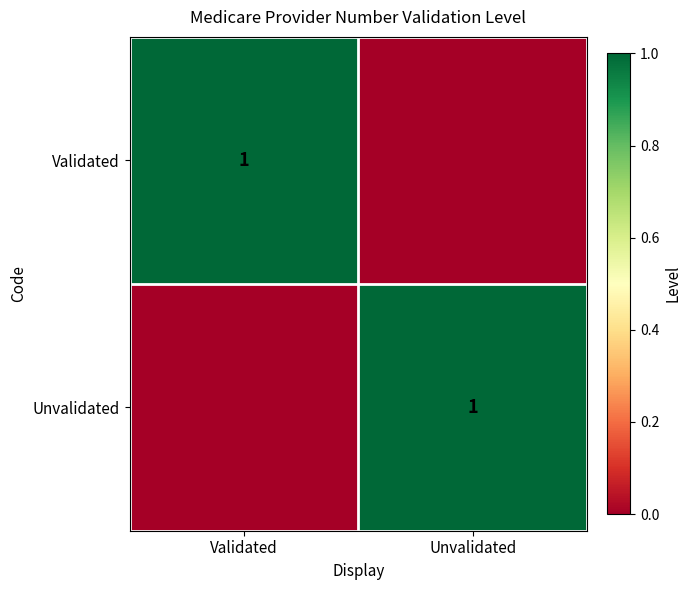

Which has a higher value, Validated or Unvalidated?

Validated